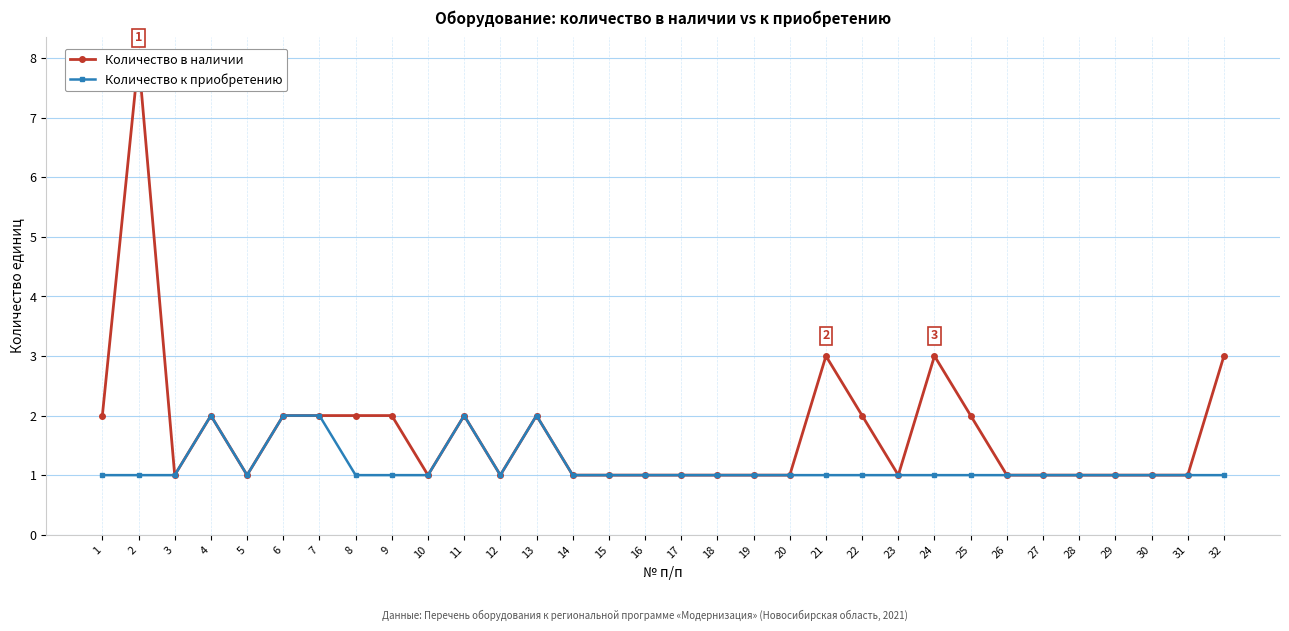

True or false: Количество к приобретению and Количество в наличии cross at least once.

False